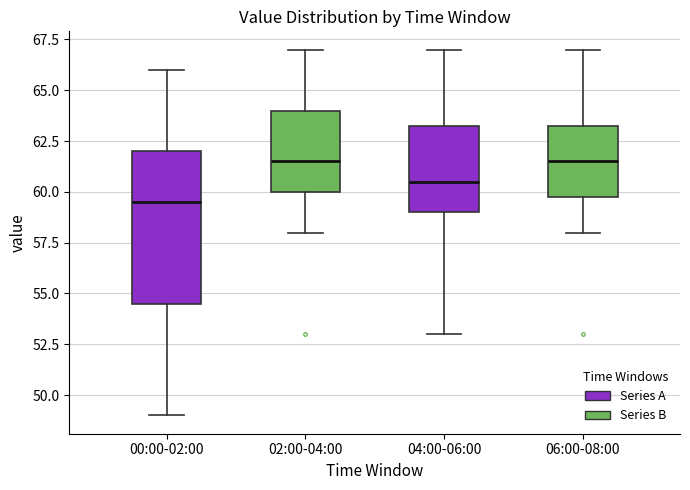

Which box's median line is the lowest?

00:00-02:00